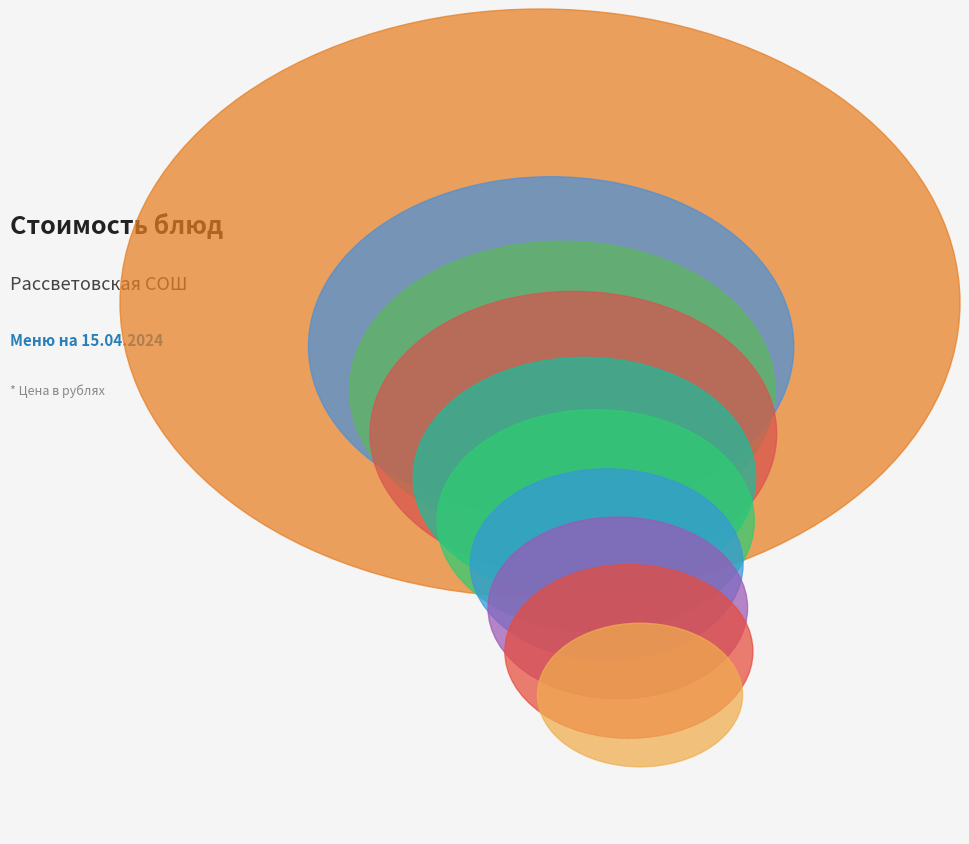

Rank the categories by value from highest to lowest.

Биточек рубленый из птицы, Каша молочная Дружба, Батон пшеничный, яйцо, Кондитерское изделие, Щи из свежей капусты, Макаронные изделия отварные, Компот из свежих яблок, Морковь с сахаром, Хлеб ржано-пшеничный, Чай с лимоном и сахаром